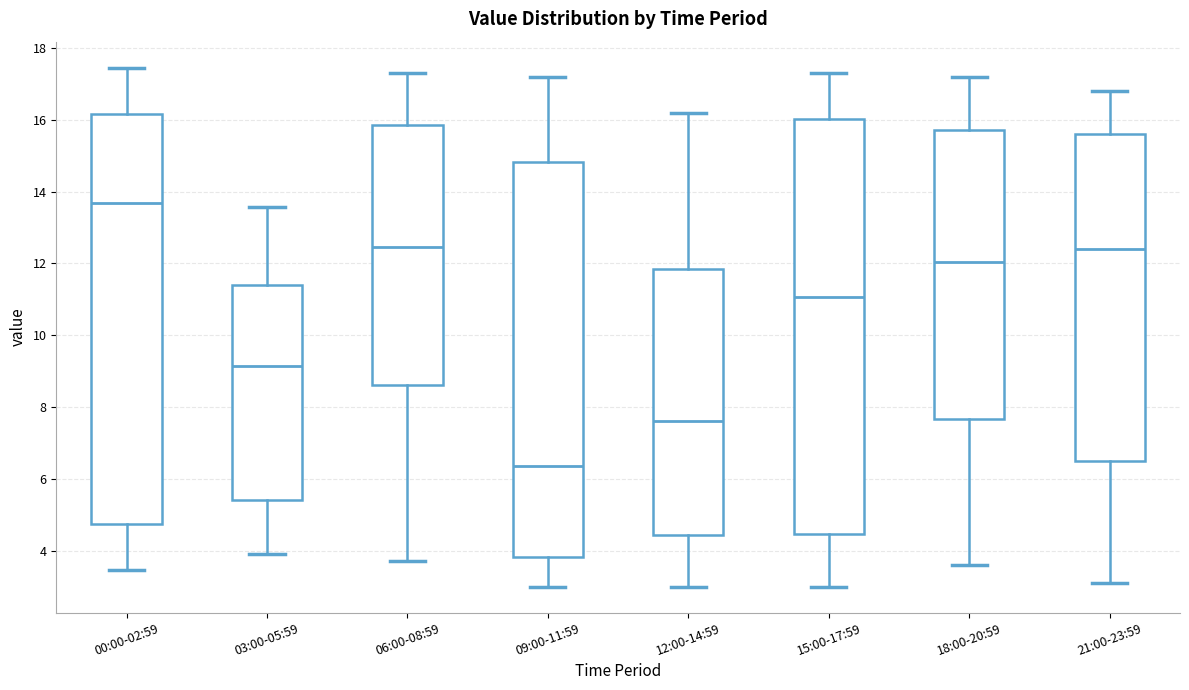

Reading left to right, transcribe this box plot: for each box, give where its median line is, the range the box spans, and where its two whiskers end, as read against the y-axis. The values are not printed on the chart, so give them approximately, as read against the axis.

00:00-02:59: median 13.6, box 4.8 to 16.2, whiskers 3.4 to 17.4
03:00-05:59: median 9.2, box 5.4 to 11.4, whiskers 4.0 to 13.6
06:00-08:59: median 12.4, box 8.6 to 15.8, whiskers 3.8 to 17.4
09:00-11:59: median 6.4, box 3.8 to 14.8, whiskers 3.0 to 17.2
12:00-14:59: median 7.6, box 4.4 to 11.8, whiskers 3.0 to 16.2
15:00-17:59: median 11.0, box 4.4 to 16.0, whiskers 3.0 to 17.4
18:00-20:59: median 12.0, box 7.6 to 15.8, whiskers 3.6 to 17.2
21:00-23:59: median 12.4, box 6.6 to 15.6, whiskers 3.2 to 16.8